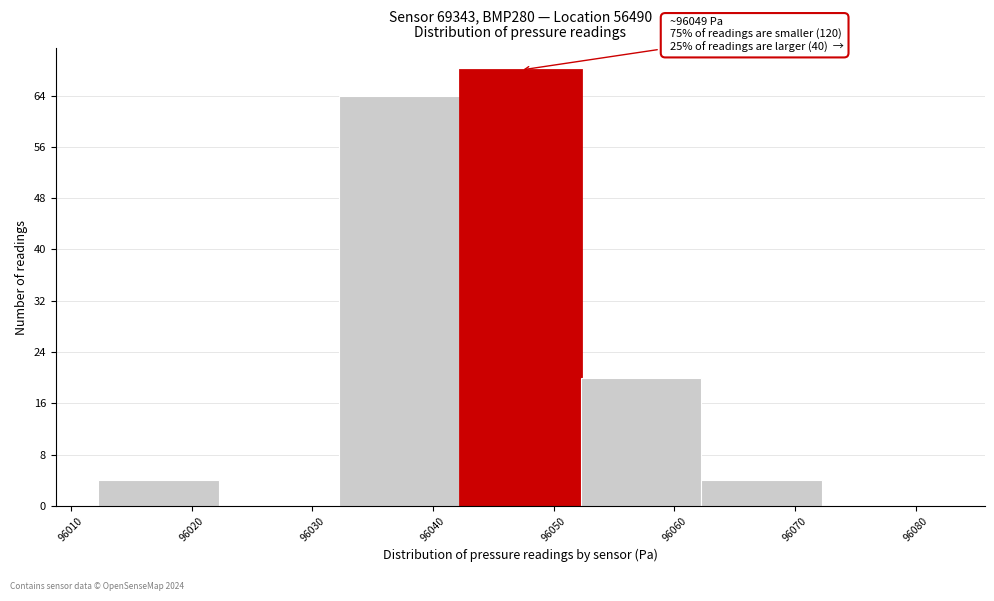

Over which range of the x-axis is the bar tallest?

96042 to 96052